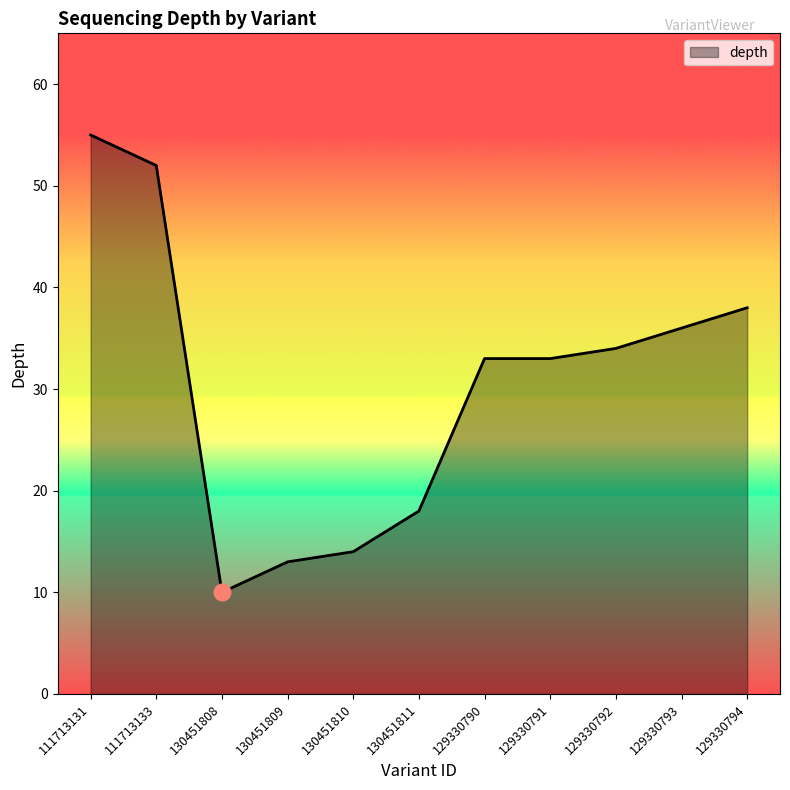

What is the difference between the values at 111713131 and 129330794?

17